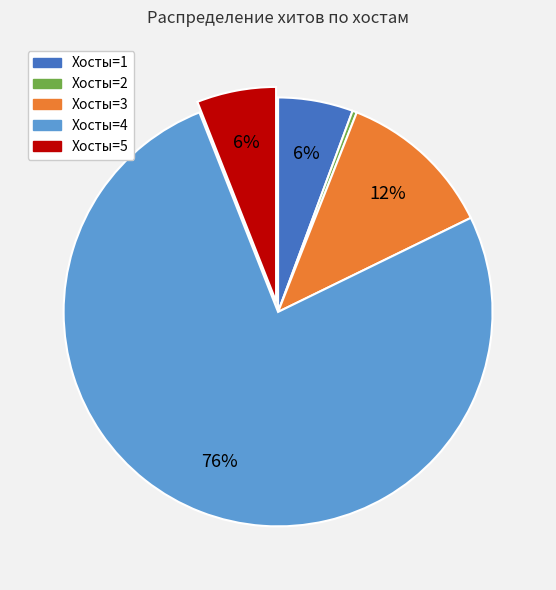

How many slices are in this pie chart?

5